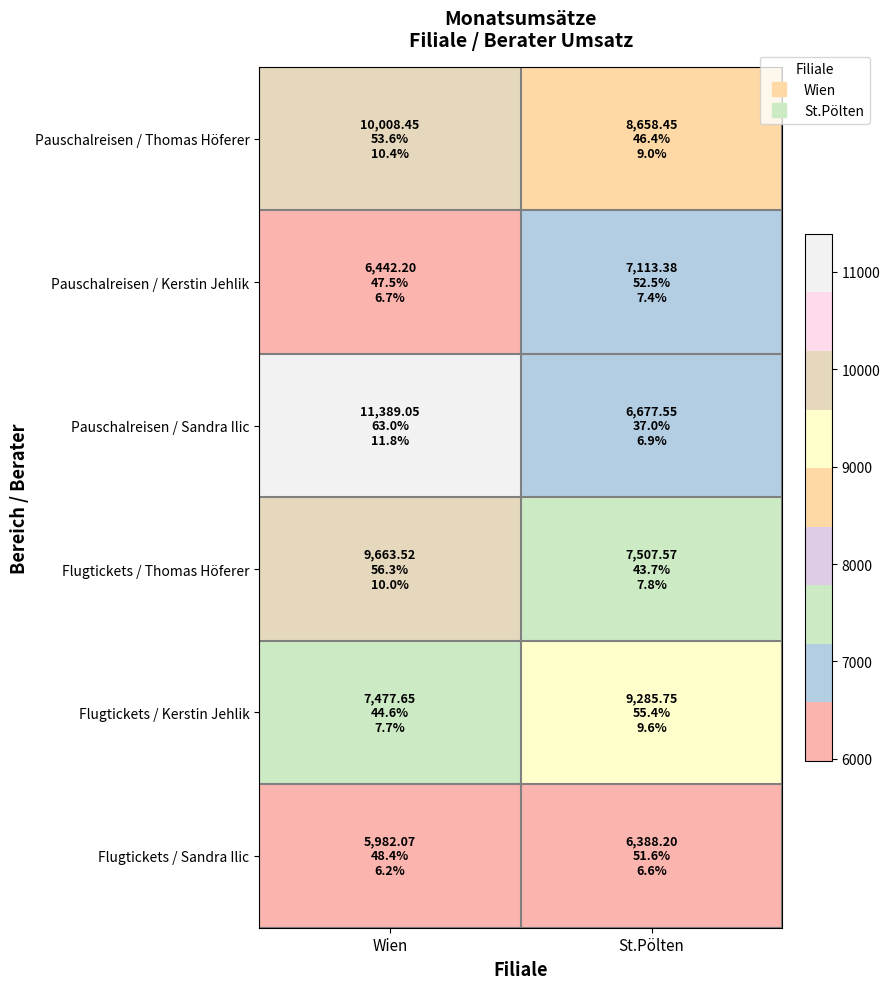

At how many categories does at least one series exceed 10202?

1